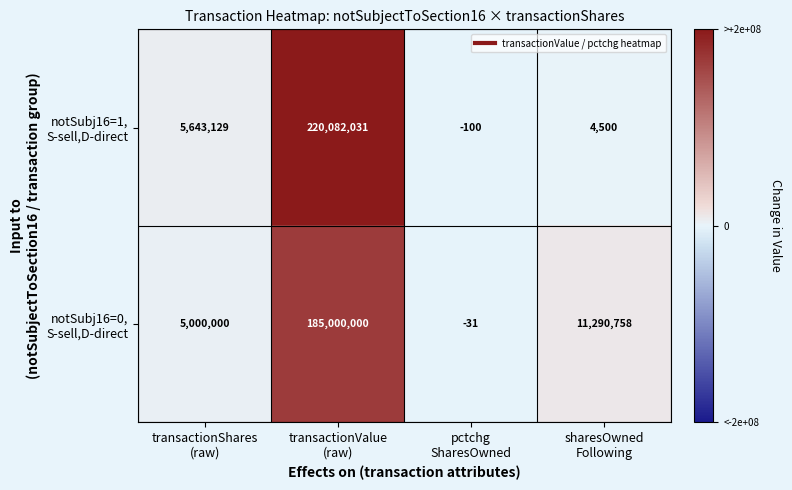

What is the minimum value shown in the chart?

-100